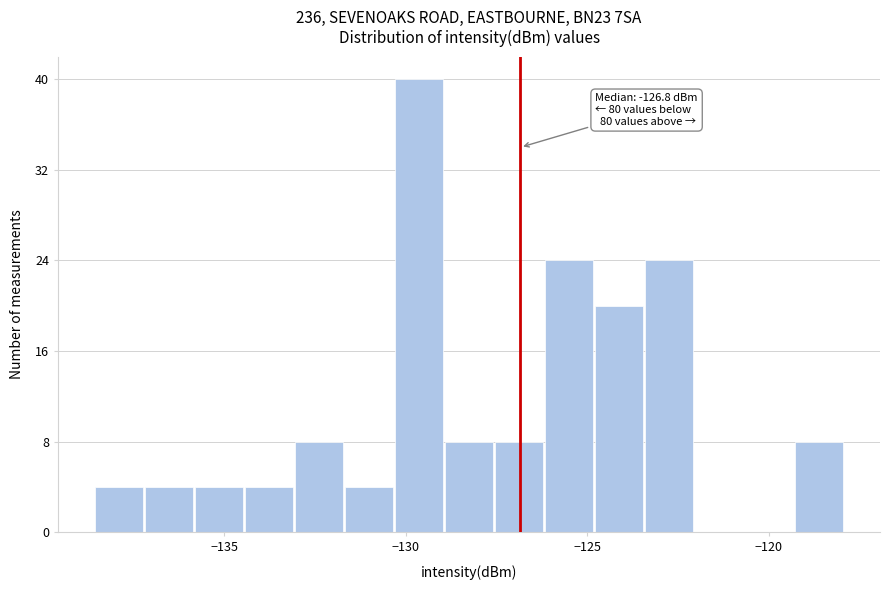

Read against the x-axis, roughly where is the centre of the tallest bar?

-129.5